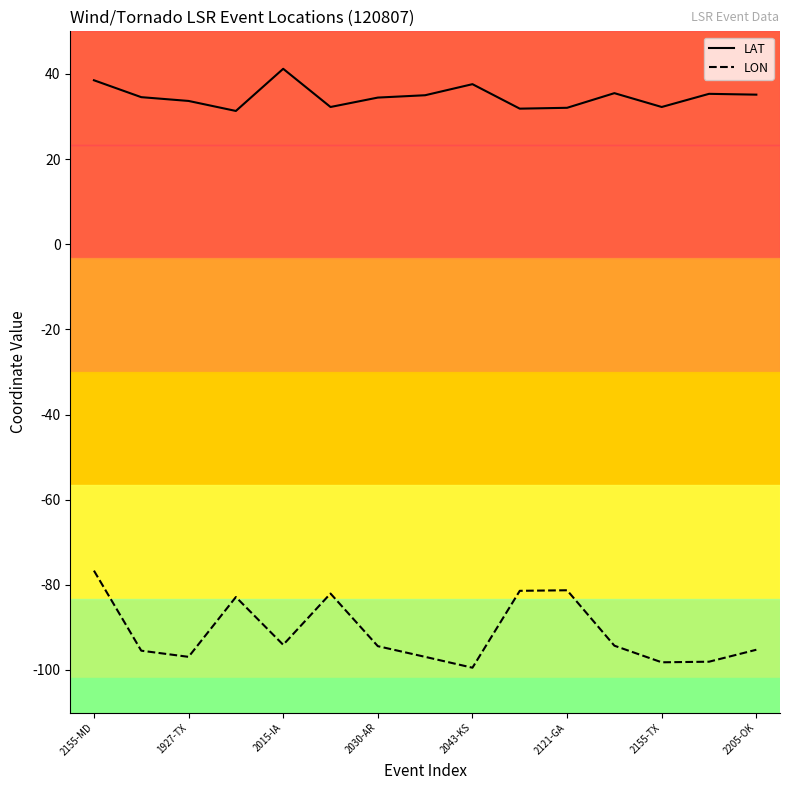

What is the difference between the maximum and minimum values in the LON series?

22.8